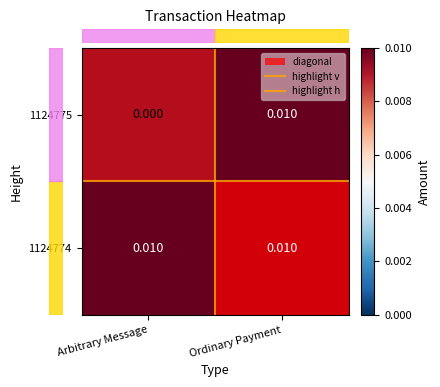

At which category is the sum across all series the highest?

Ordinary Payment